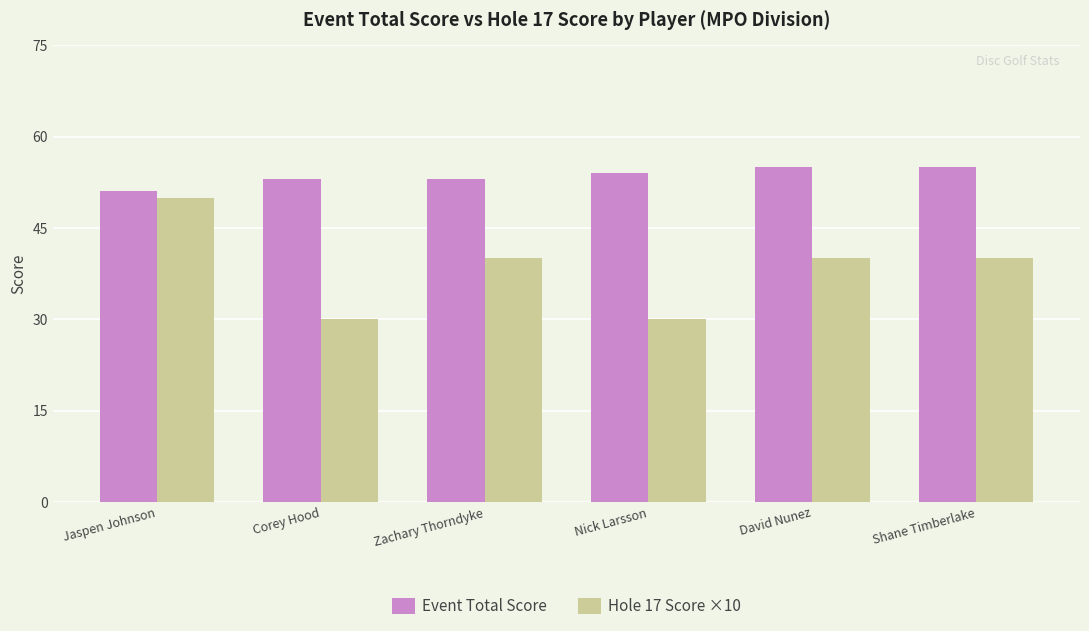

What is the total value across all series at Corey Hood?

83